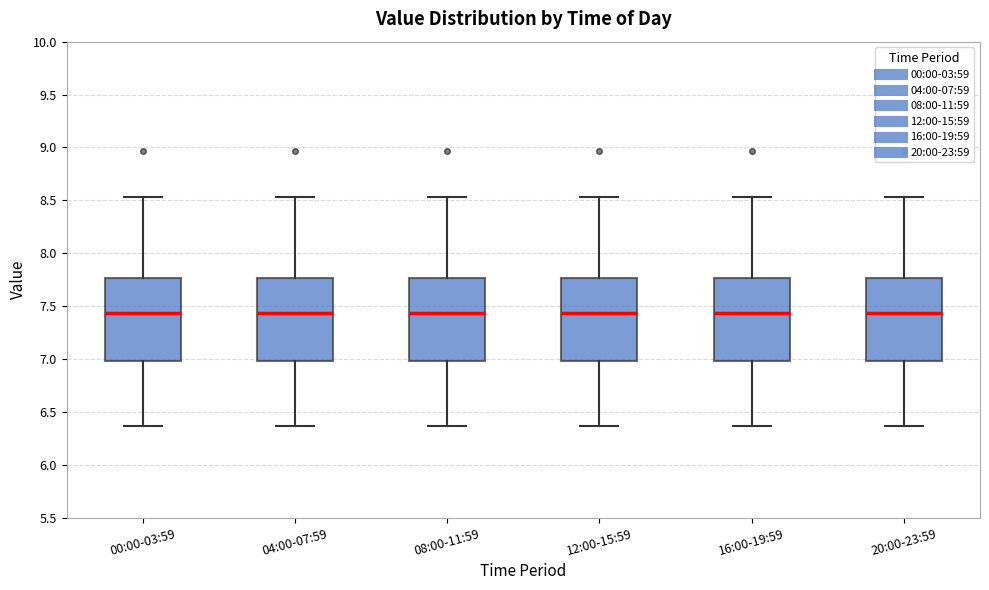

Reading left to right, read every box against the y-axis: the position of its median line, the range the box covers, and the ends of its whiskers. The values are not printed on the chart, so give them approximately, as read against the axis.

00:00-03:59: median 7.45, box 7.00 to 7.75, whiskers 6.35 to 8.55
04:00-07:59: median 7.45, box 7.00 to 7.75, whiskers 6.35 to 8.55
08:00-11:59: median 7.45, box 7.00 to 7.75, whiskers 6.35 to 8.55
12:00-15:59: median 7.45, box 7.00 to 7.75, whiskers 6.35 to 8.55
16:00-19:59: median 7.45, box 7.00 to 7.75, whiskers 6.35 to 8.55
20:00-23:59: median 7.45, box 7.00 to 7.75, whiskers 6.35 to 8.55